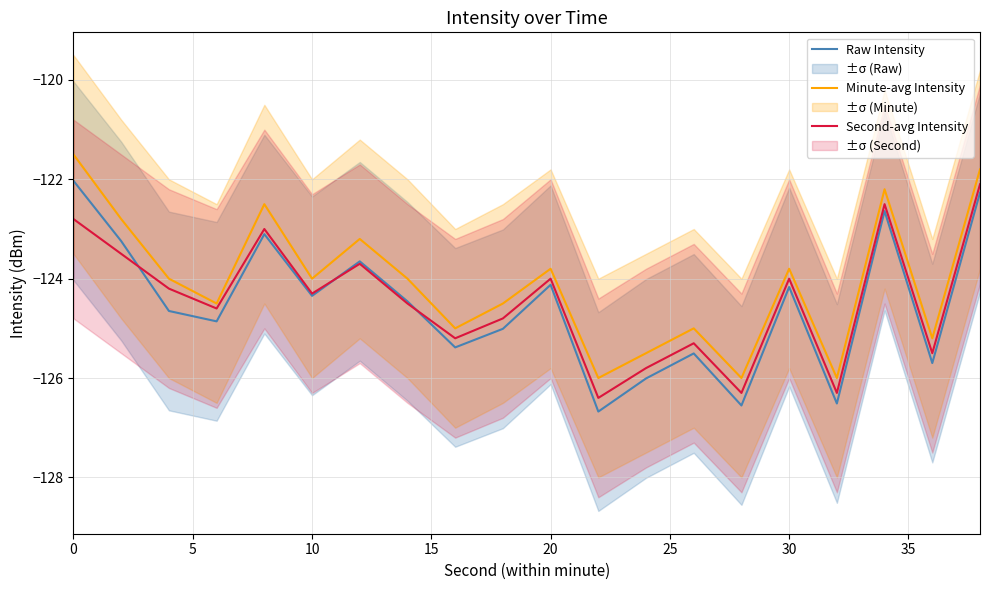

How many interior local peaks does the Raw Intensity series have?

6